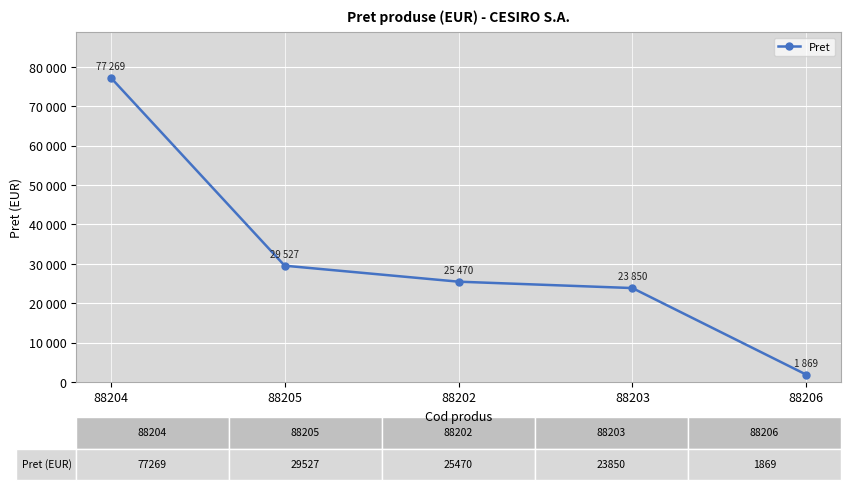

True or false: the data has more than 0 interior local peaks.

False